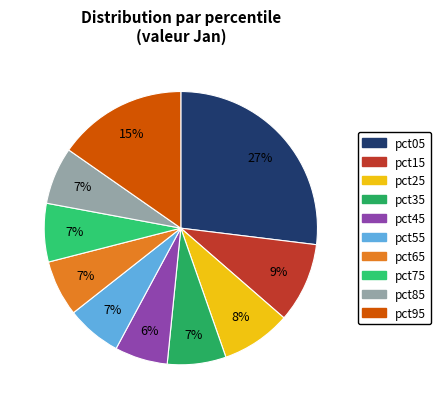

Is there a majority slice in this chart?

No